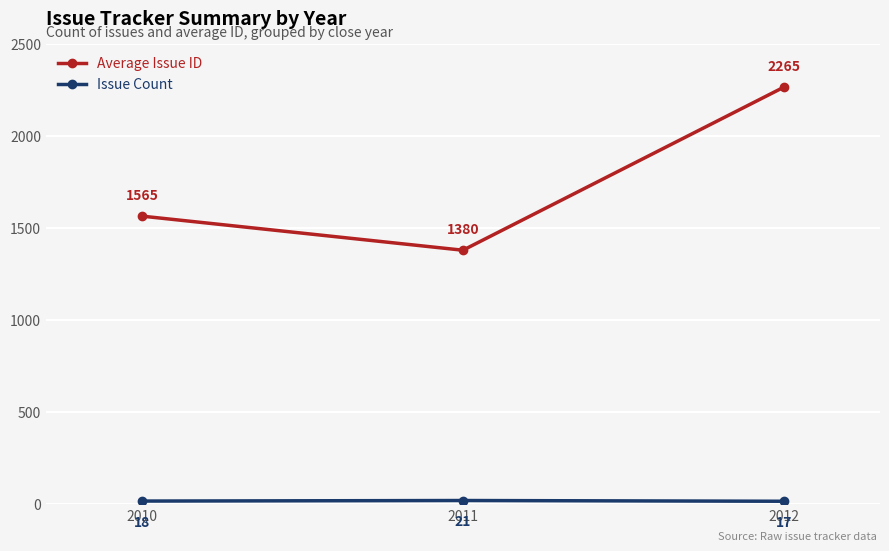

Which series has the largest total across all categories?

Average Issue ID